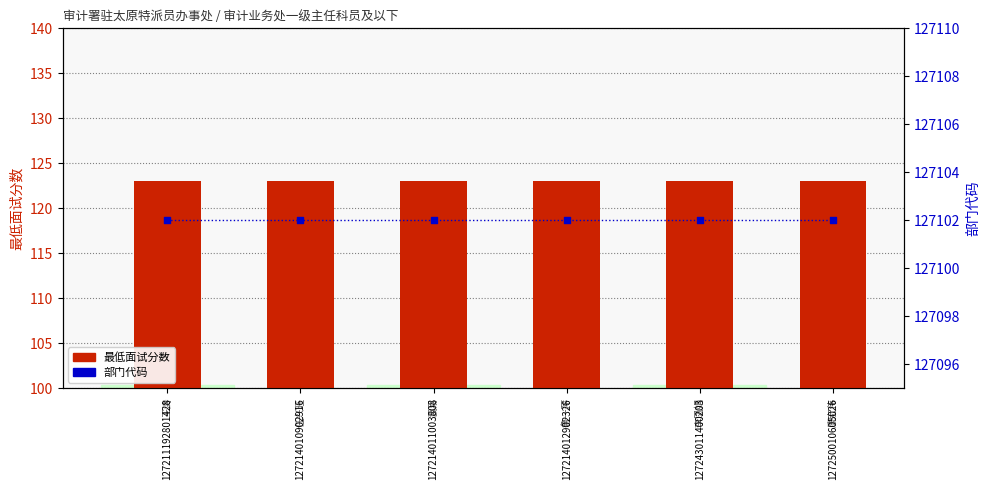

What is the total value across all series at 127214010902916?

127225